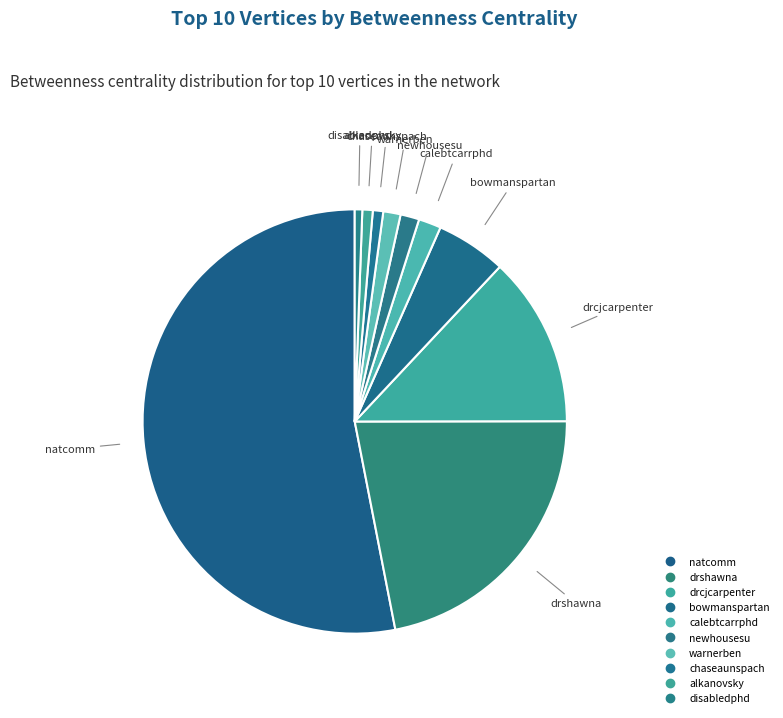

How many slices are in this pie chart?

10